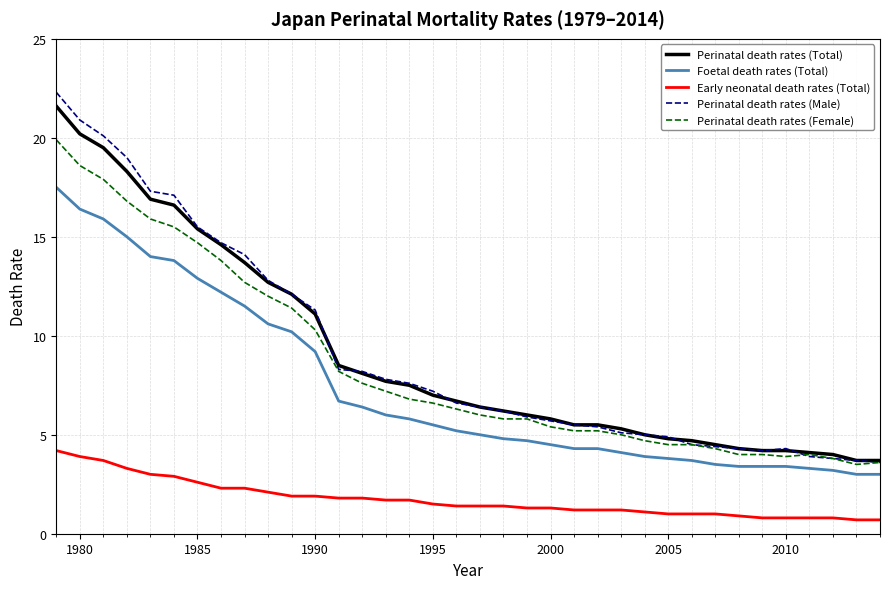

True or false: Early neonatal death rates (Total) and Perinatal death rates (Female) cross at least once.

False